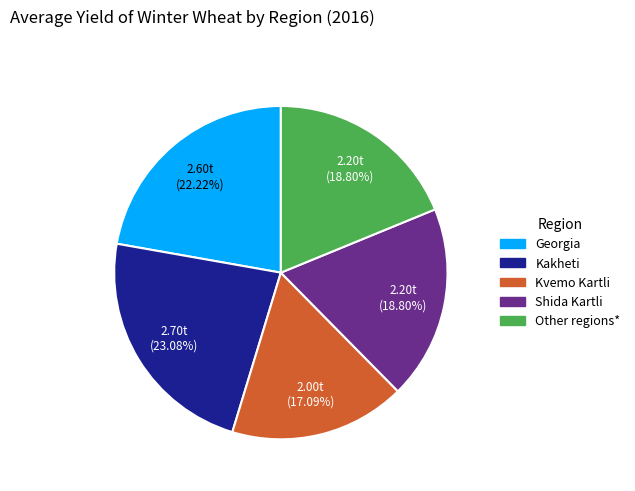

How many segments does this pie chart have?

5